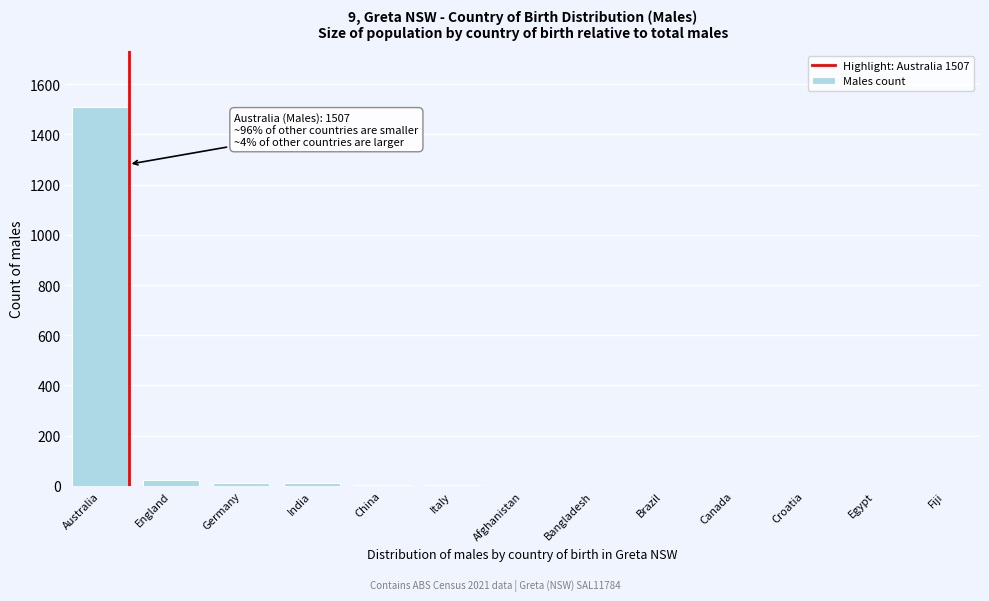

The chart shows a value of 0 at Brazil. True or false?

True